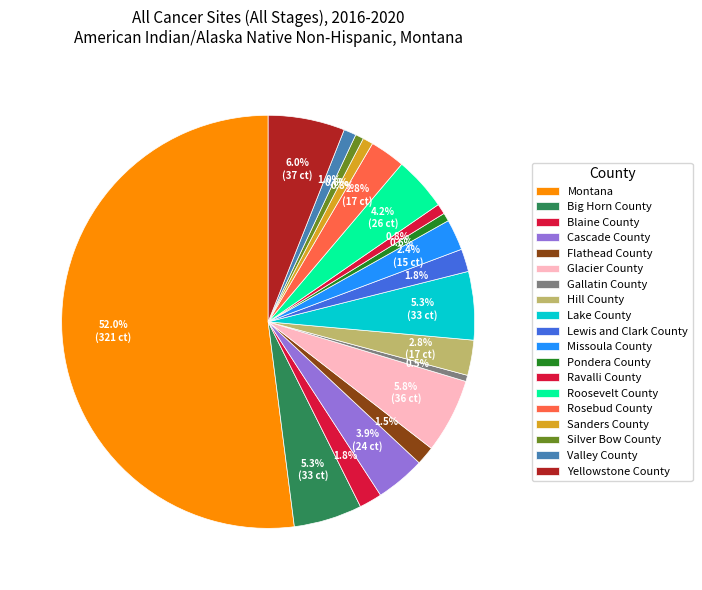

To the nearest percent, what portion does Blaine County represent?

2%